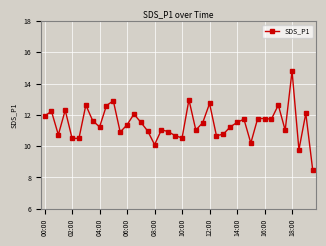

What is the maximum value shown in the chart?

14.8